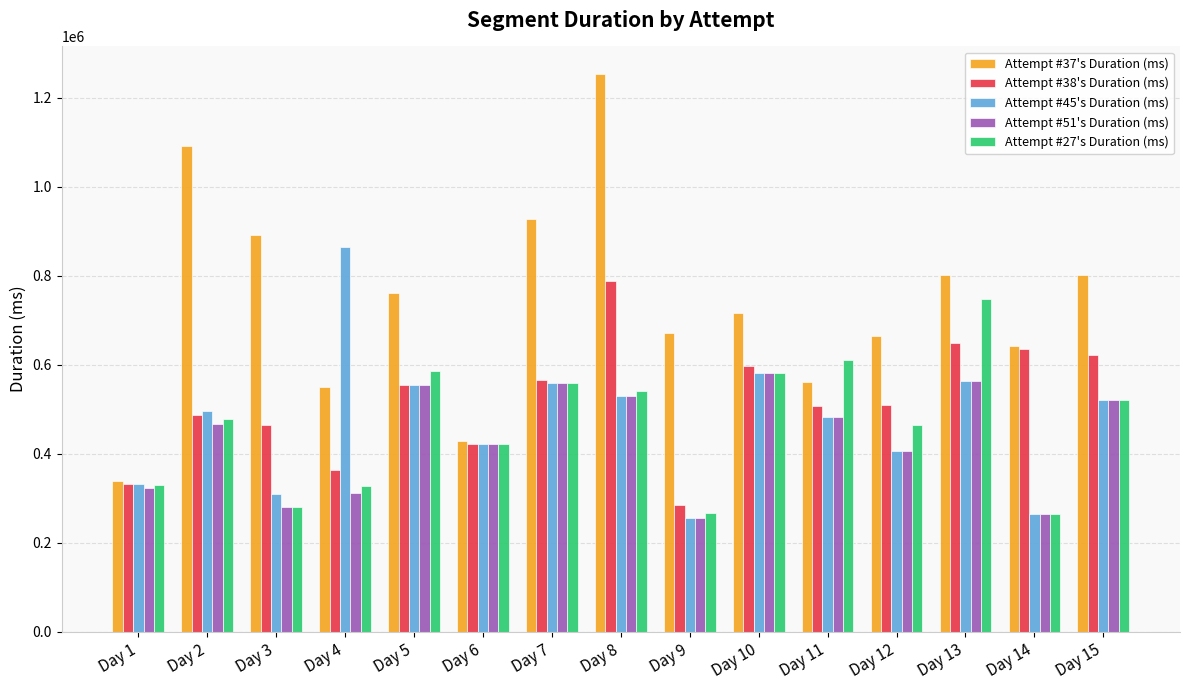

The Attempt #27's Duration (ms) series shows 266588 at Day 9. True or false?

True